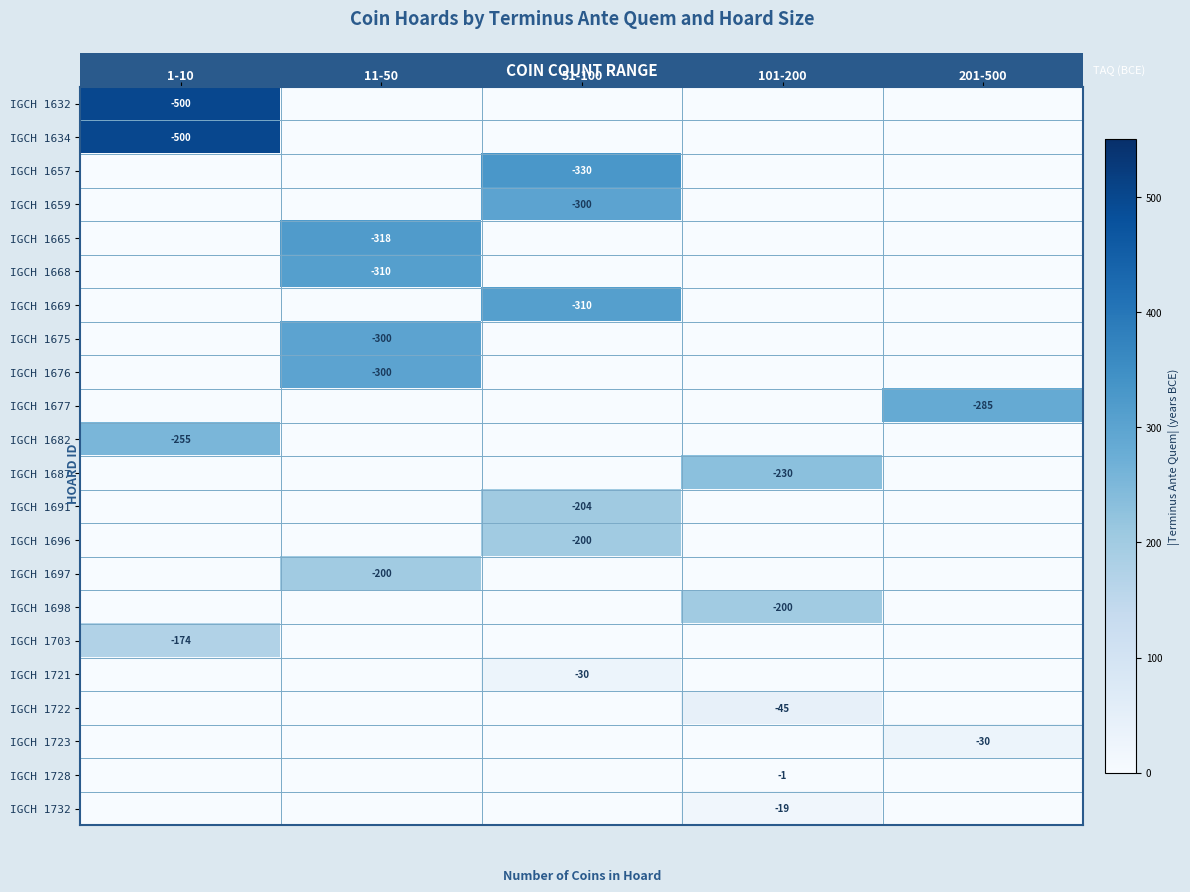

True or false: IGCH 1669 has a value of -310 at 51-100.

True